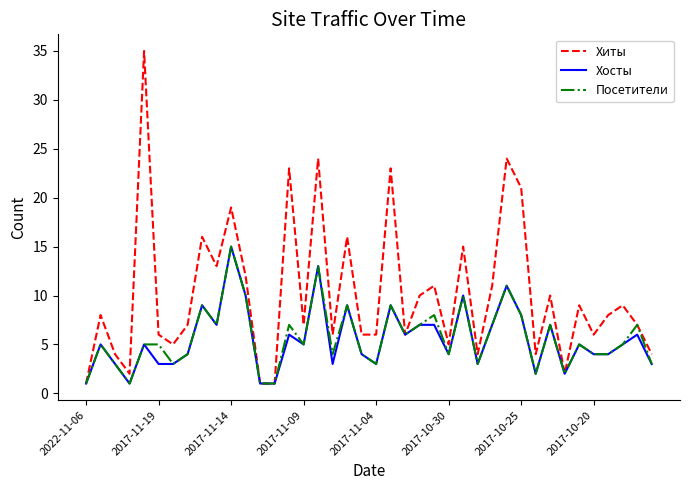

What is the greatest value displayed?

35